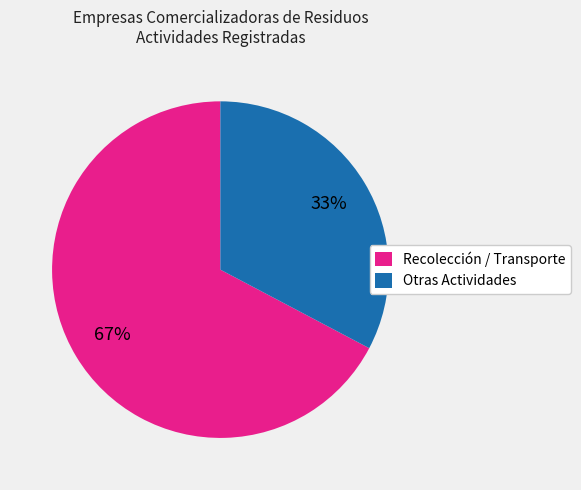

What is the ratio of the value at Otras Actividades to the value at Recolección / Transporte?

0.5